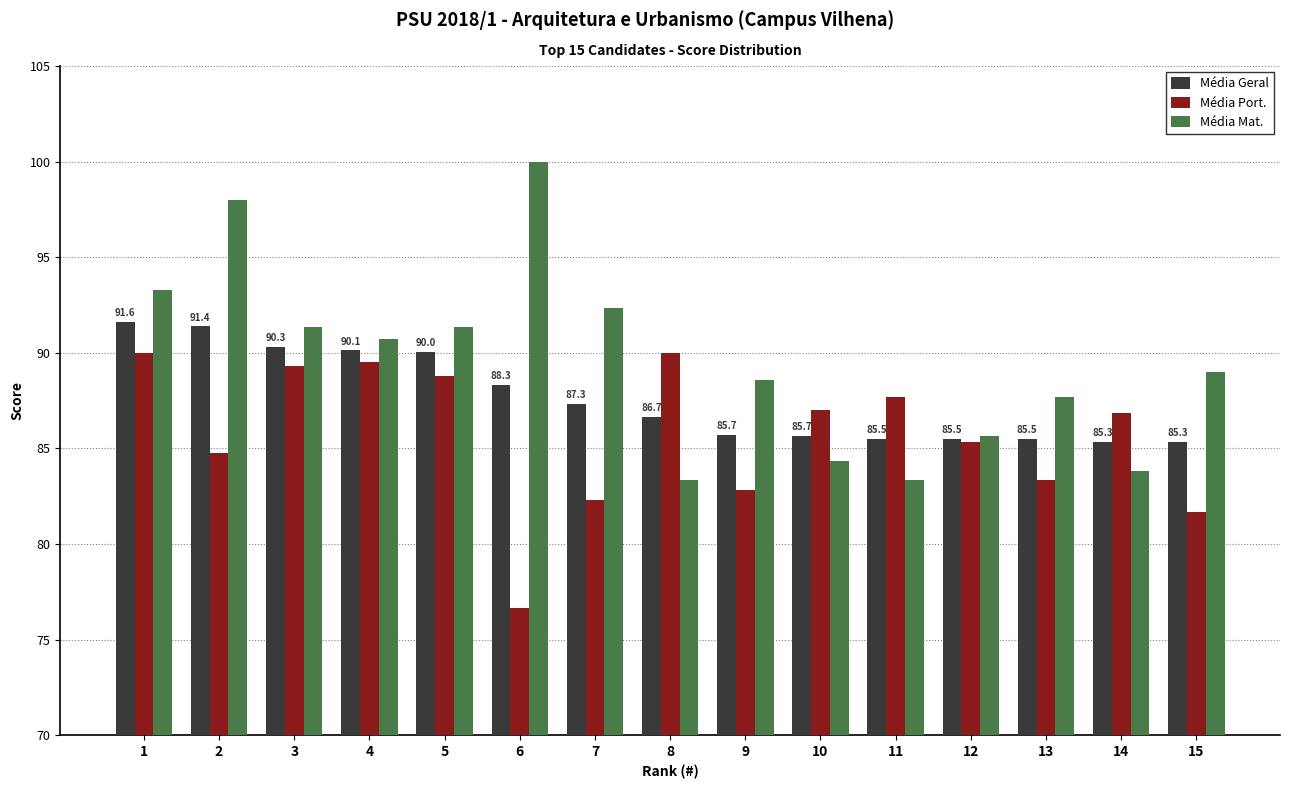

The Média Mat. series shows 129.0 at 11. True or false?

False